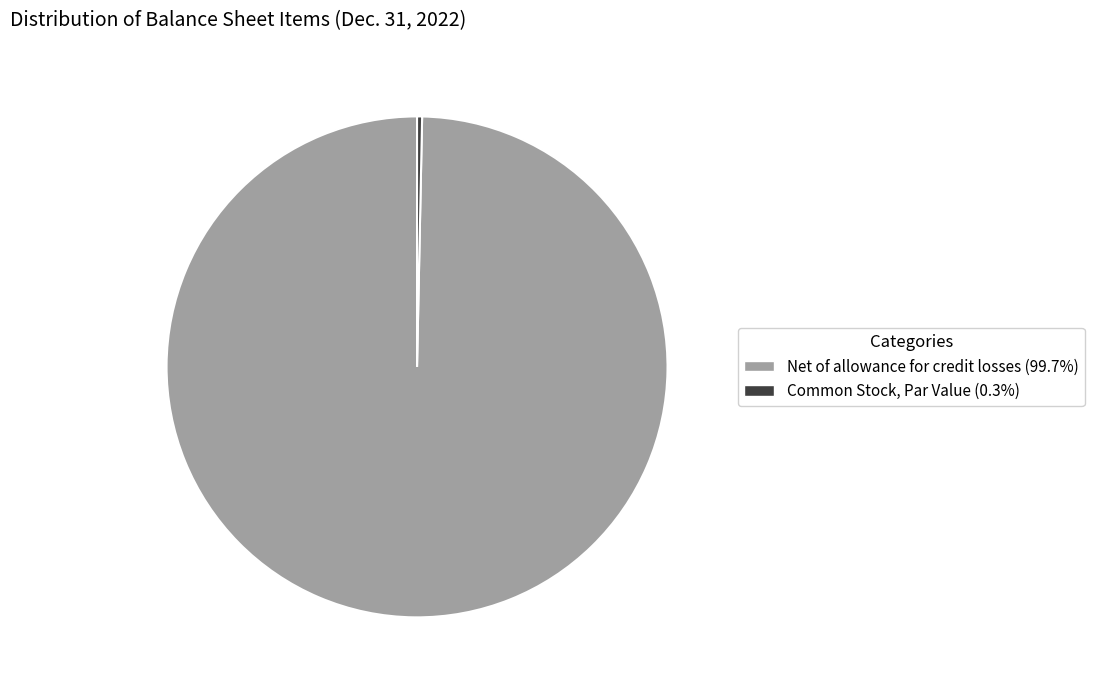

Does Net of allowance for credit losses (99.7%) represent more than half of the total?

Yes